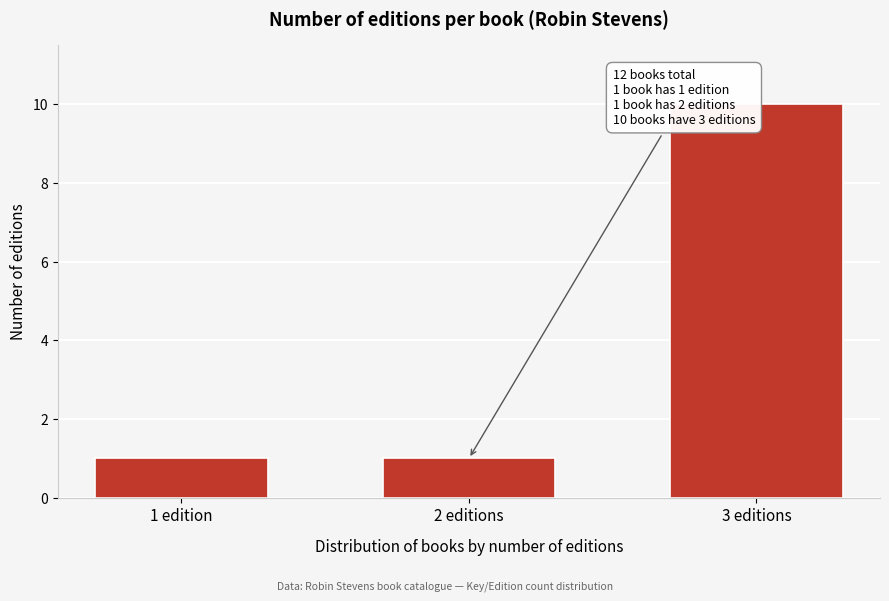

Reading right to left, extract all data points from this chart.

3 editions=10	2 editions=1	1 edition=1